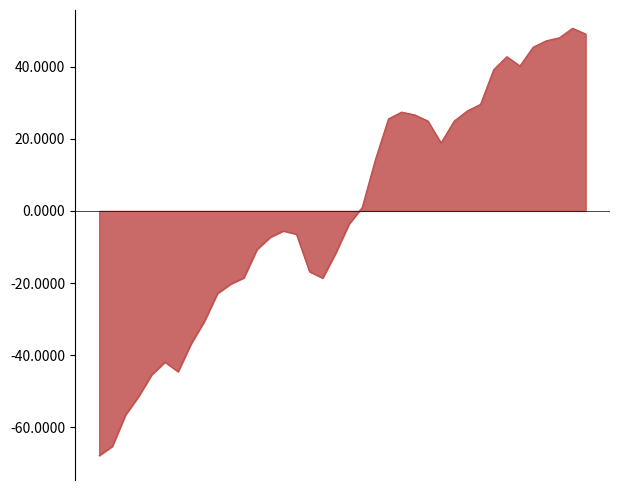

What is the difference between the maximum and minimum values?

118.5